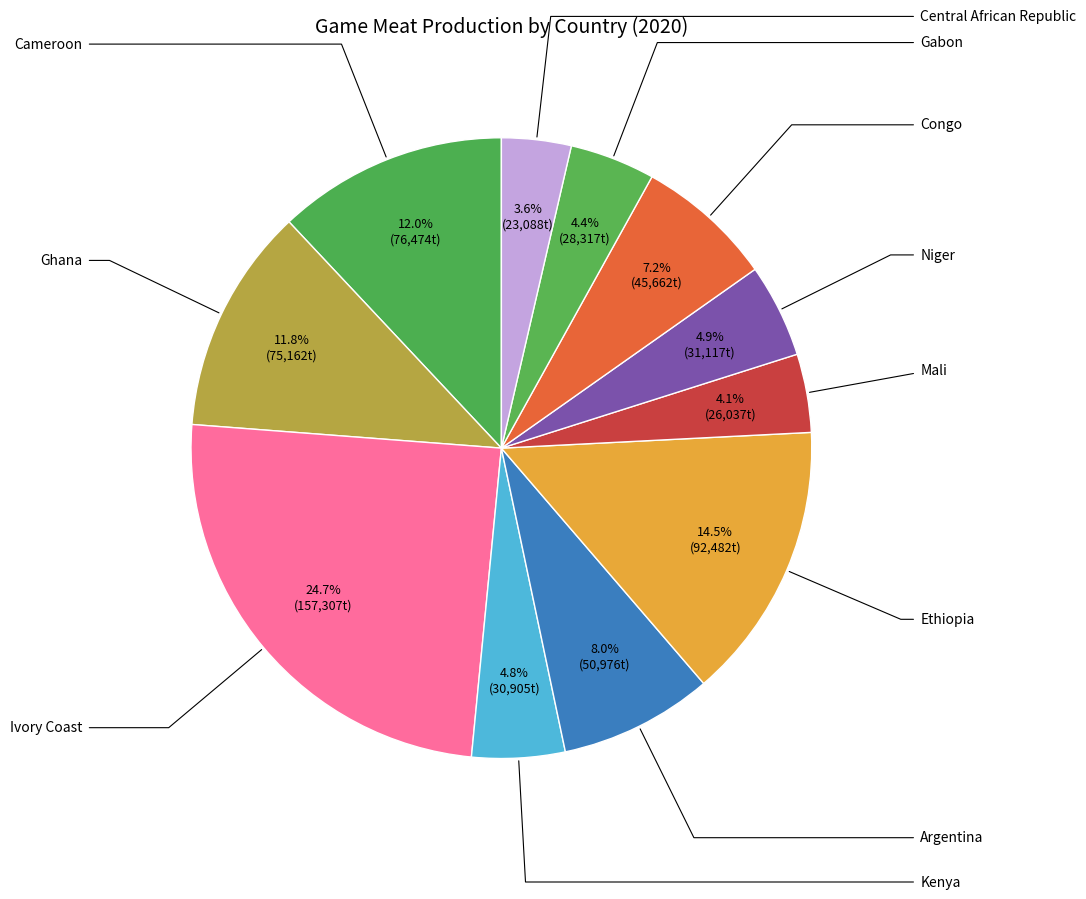

How many slices are in this pie chart?

11